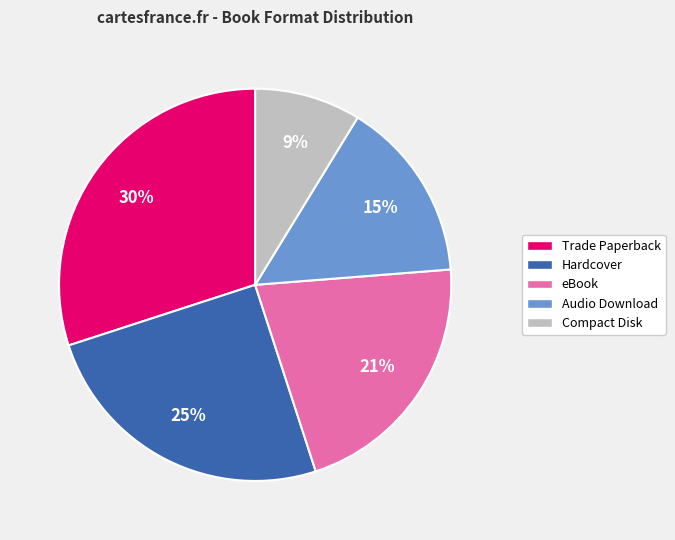

Is it true that Hardcover is 34% of the pie?

False